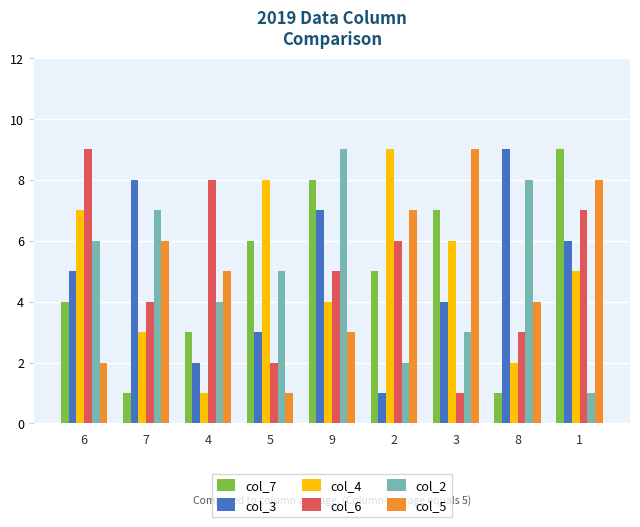

What is the average value of the col_5 series?

5